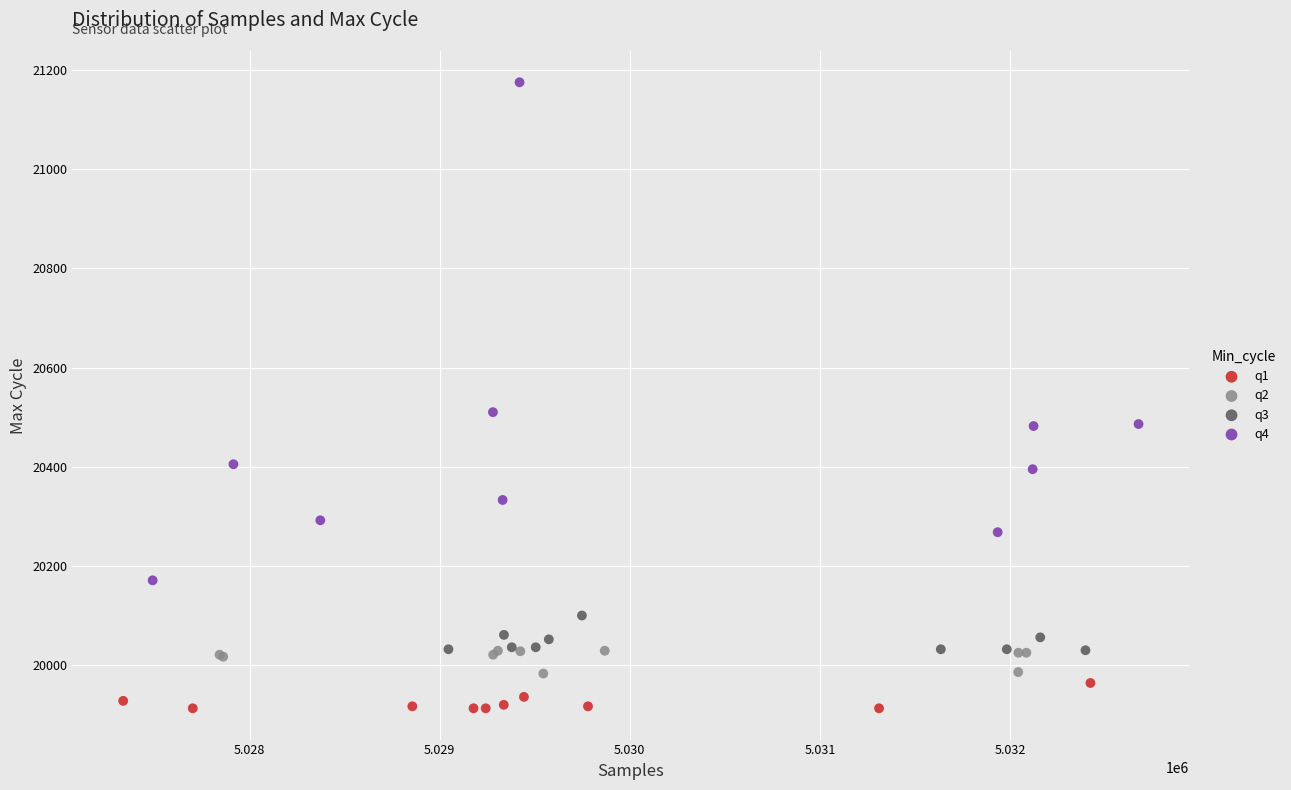

Which series contains the highest Y value?

q4